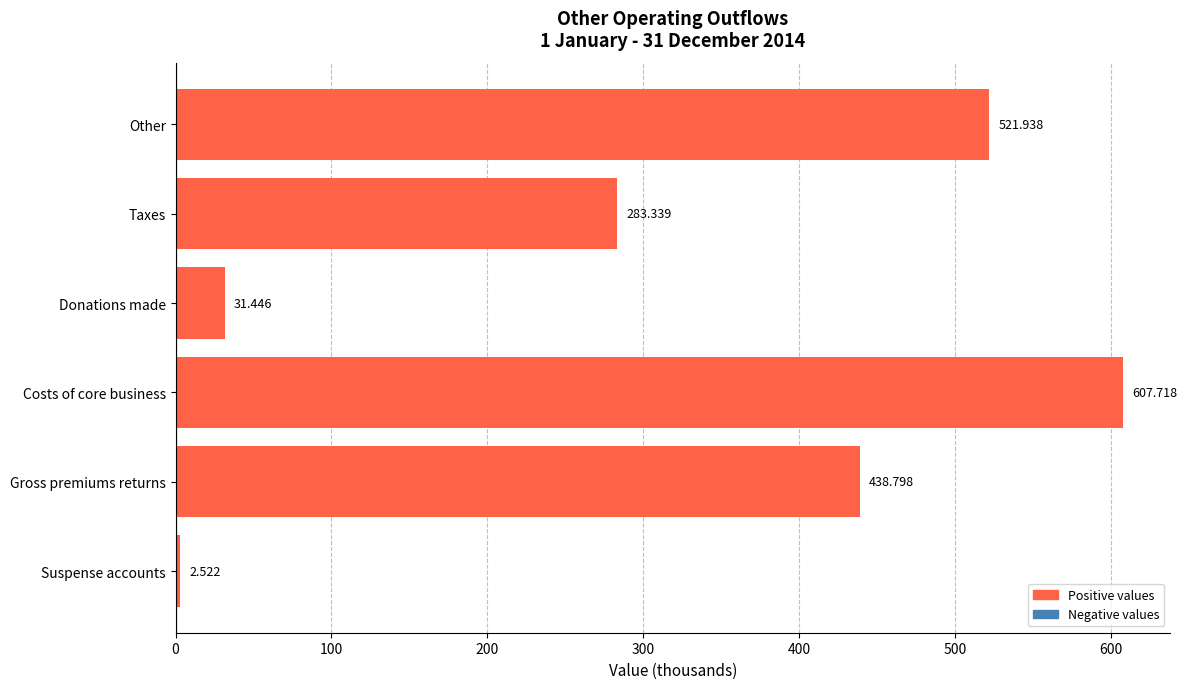

List the labels in order of value, largest first.

Costs of core business, Other, Gross premiums returns, Taxes, Donations made, Suspense accounts